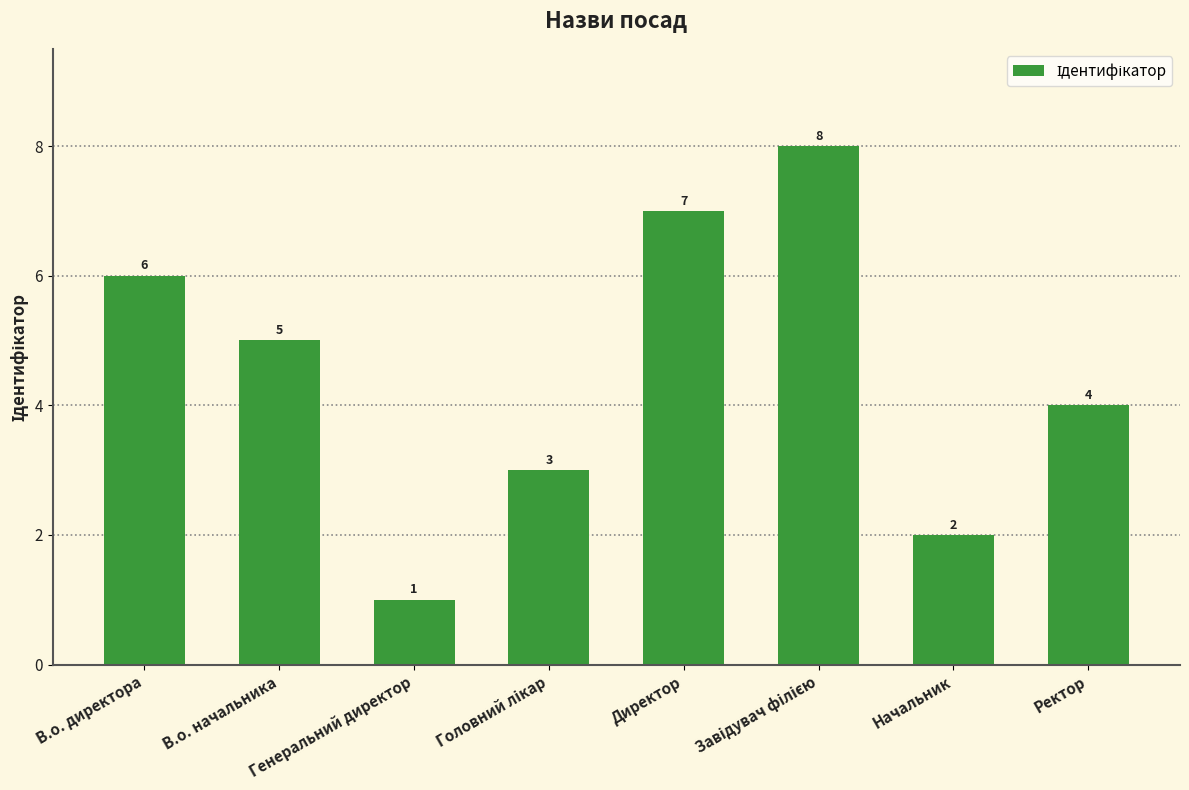

Which category has the lowest value across all series?

Генеральний директор